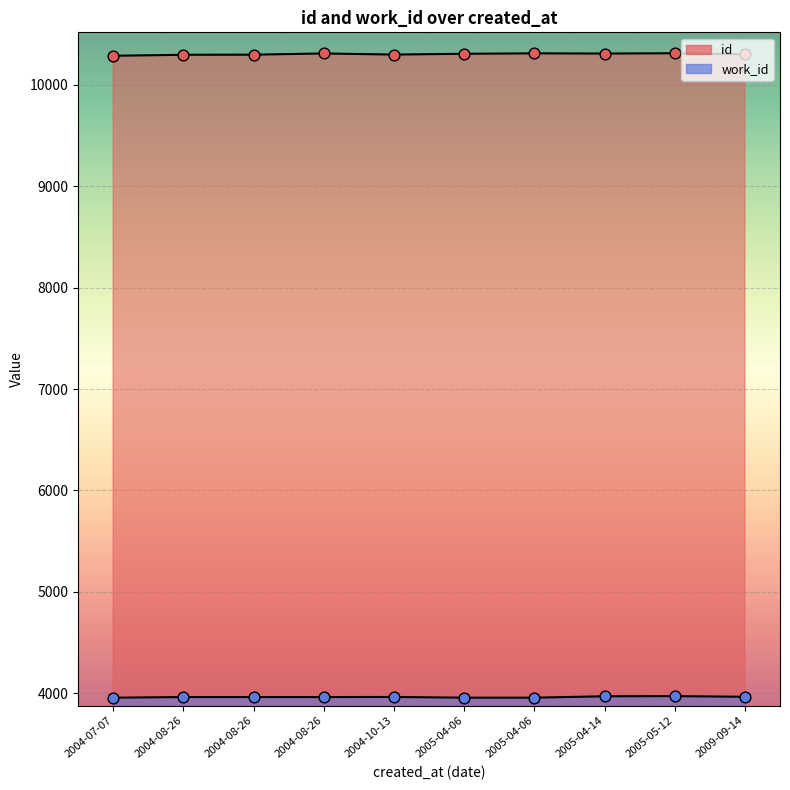

Which series reaches the minimum Y coordinate?

work_id